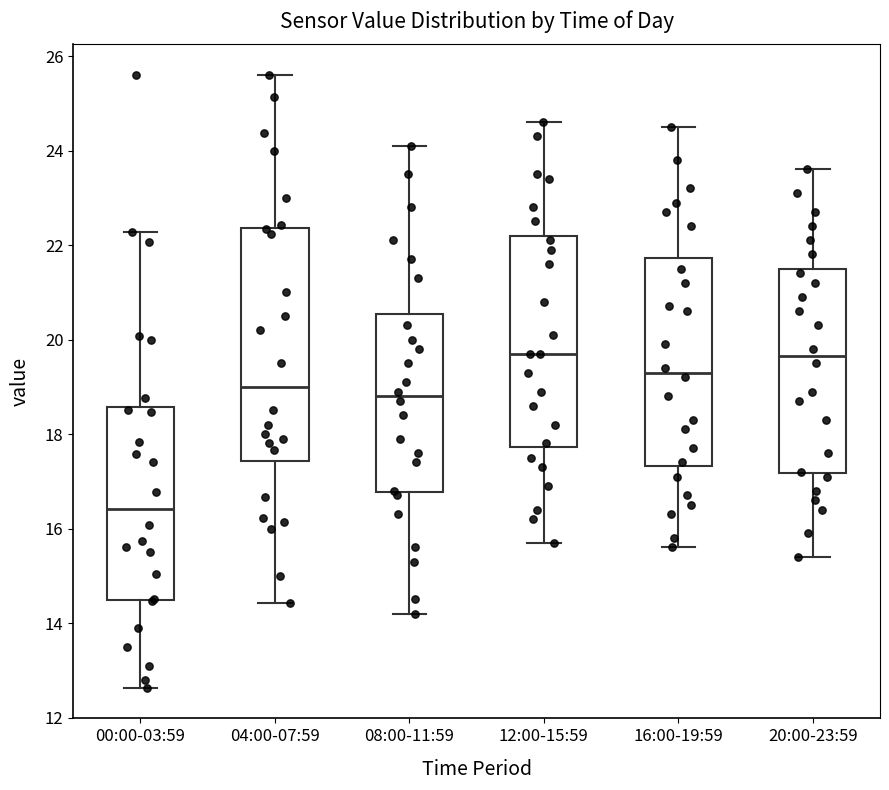

Reading left to right, read every box against the y-axis: the position of its median line, the range the box covers, and the ends of its whiskers. The values are not printed on the chart, so give them approximately, as read against the axis.

00:00-03:59: median 16.4, box 14.4 to 18.6, whiskers 12.6 to 22.2
04:00-07:59: median 19.0, box 17.4 to 22.4, whiskers 14.4 to 25.6
08:00-11:59: median 18.8, box 16.8 to 20.6, whiskers 14.2 to 24.2
12:00-15:59: median 19.8, box 17.8 to 22.2, whiskers 15.8 to 24.6
16:00-19:59: median 19.4, box 17.4 to 21.8, whiskers 15.6 to 24.6
20:00-23:59: median 19.6, box 17.2 to 21.6, whiskers 15.4 to 23.6